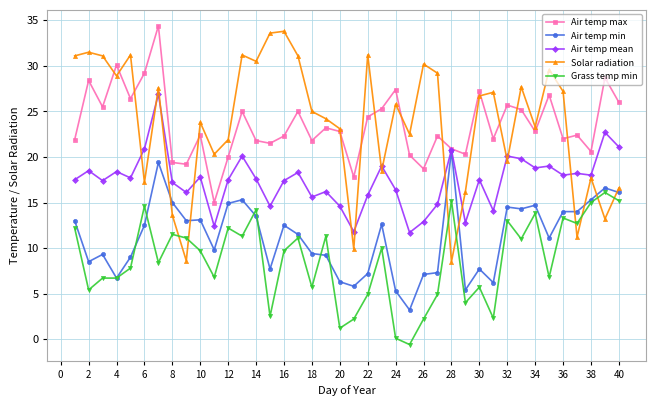

Which series has the widest spread of values?

Solar radiation